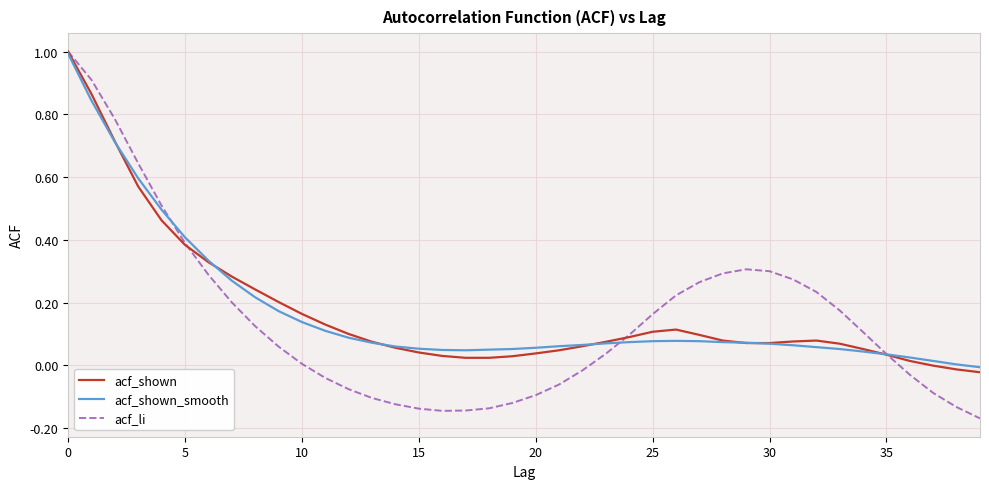

What are all the series names shown in the legend?

acf_shown, acf_shown_smooth, acf_li